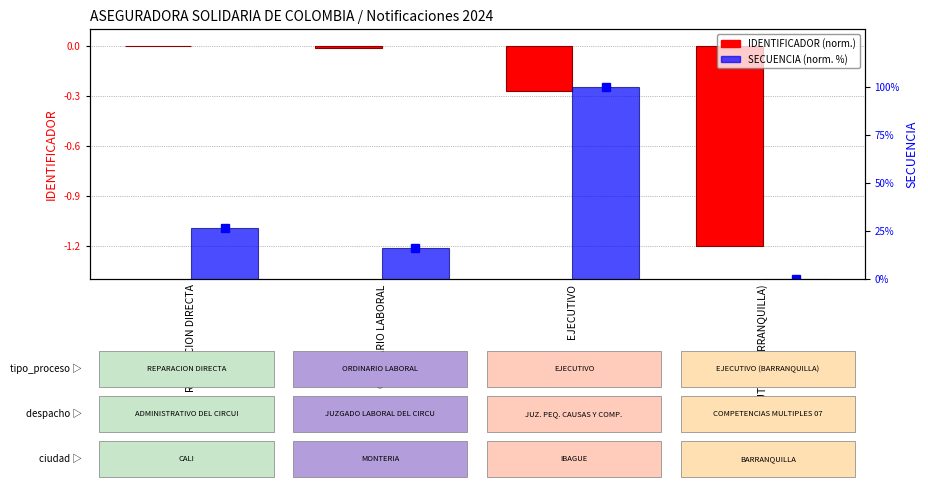

Where is SECUENCIA (normalizado %) nearest to the value 50?

REPARACION DIRECTA